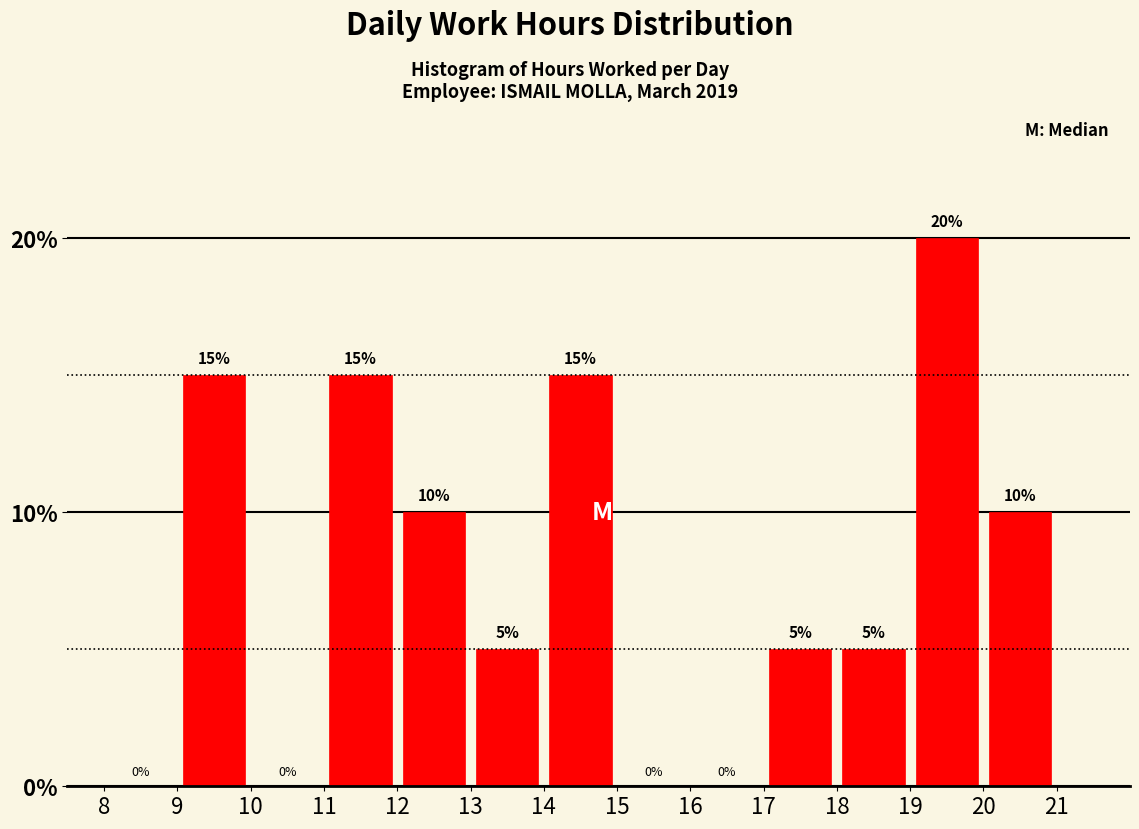

Over which range of the x-axis is the bar tallest?

19 to 20